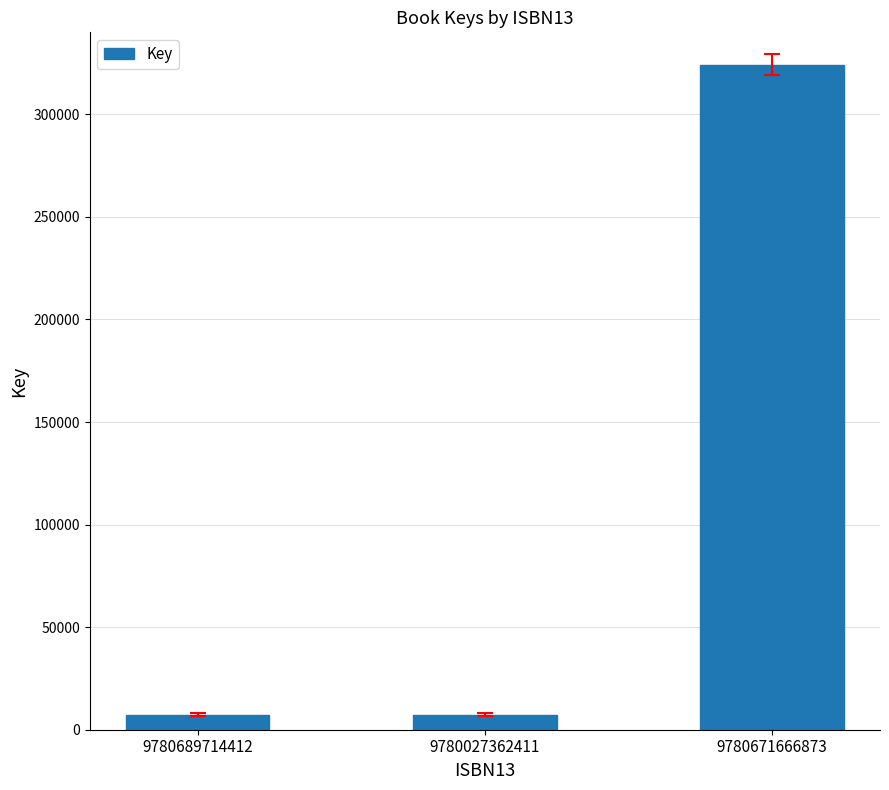

What is the change in value from 9780027362411 to 9780671666873?

+316867